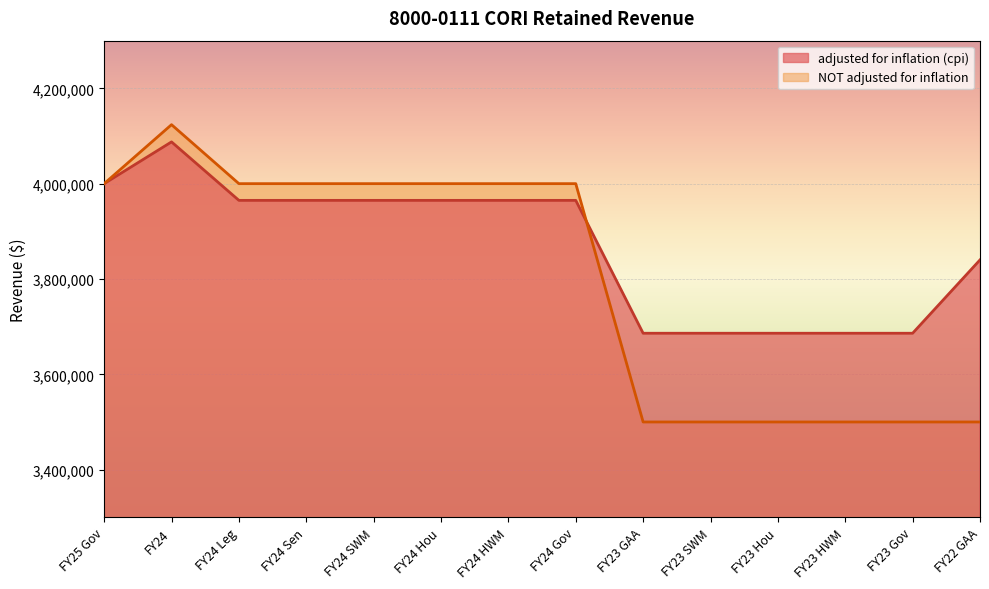

Which has a higher value, FY23 SWM or FY23 HWM?

FY23 SWM